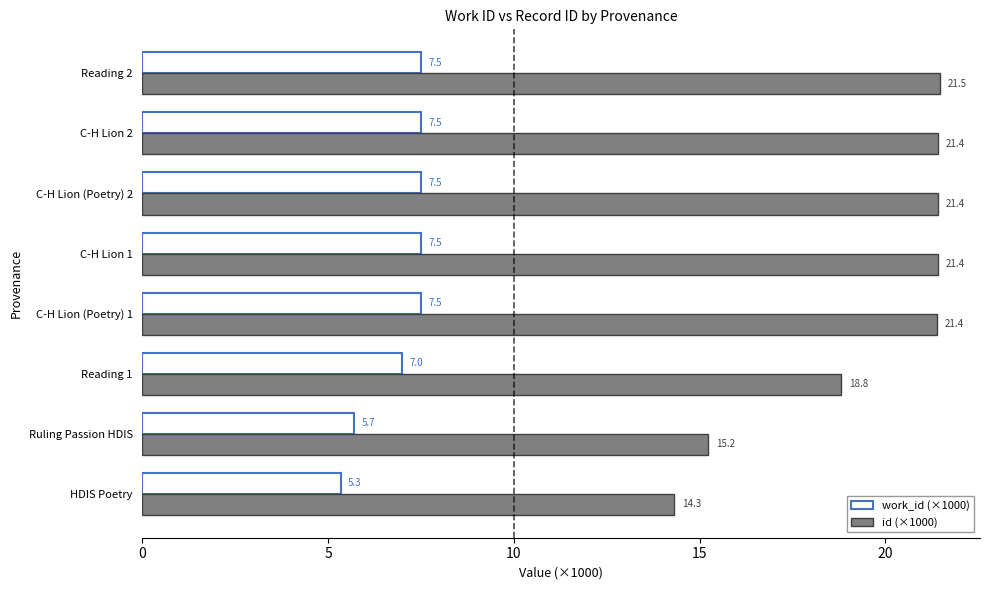

What is the difference between the highest and lowest values at Ruling Passion HDIS?

9.5